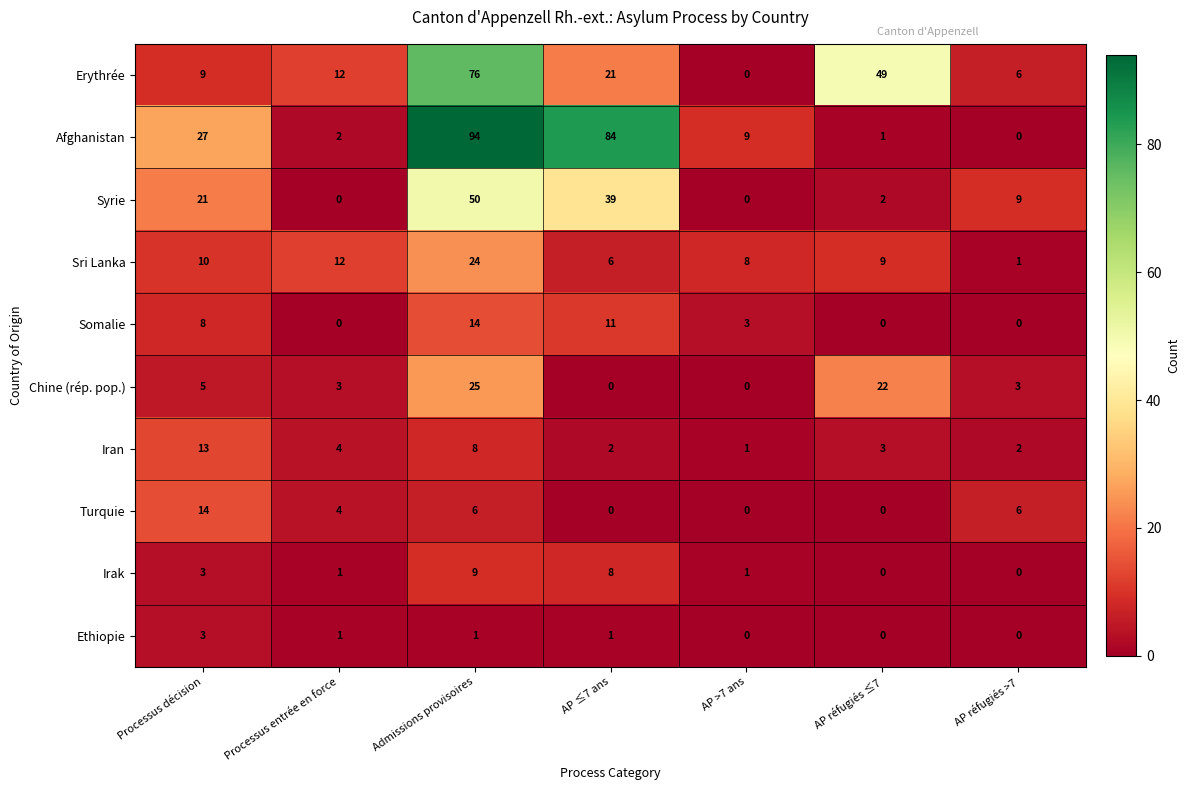

What is the total value across all series at AP réfugiés ≤7?

86